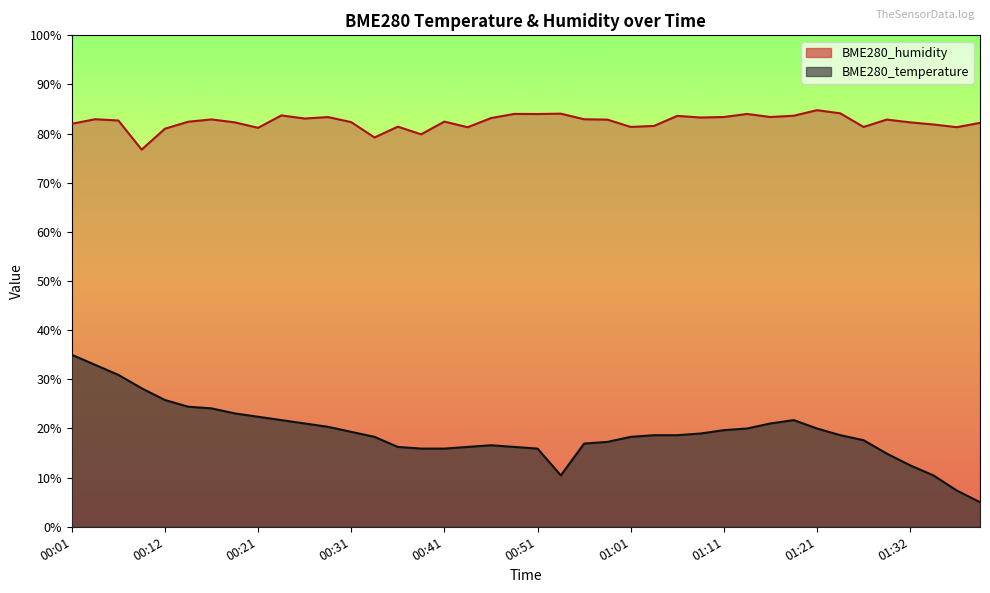

Which has a higher value, 00:48 or 01:16?

01:16